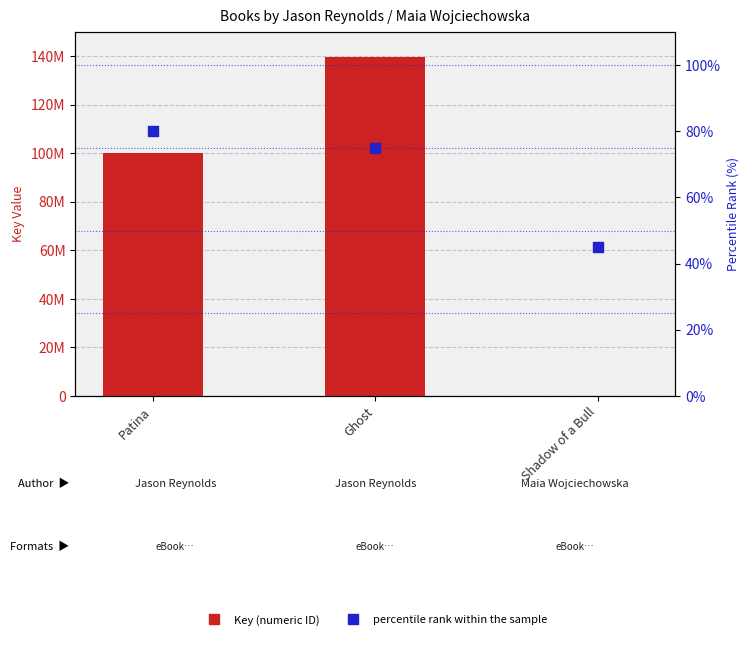

What are all the series names shown in the legend?

Key, percentile rank within the sample